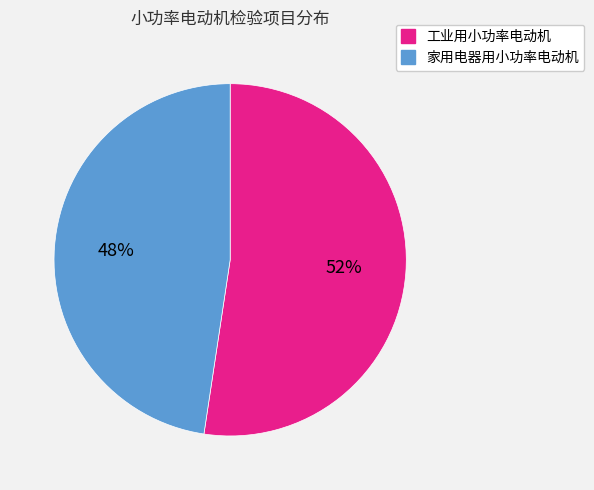

Rank the categories by value from lowest to highest.

家用电器用小功率电动机, 工业用小功率电动机